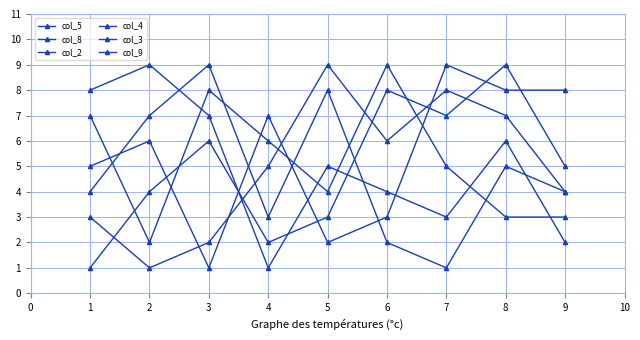

List the series in order of their peak value, highest first.

col_5, col_8, col_2, col_4, col_3, col_9